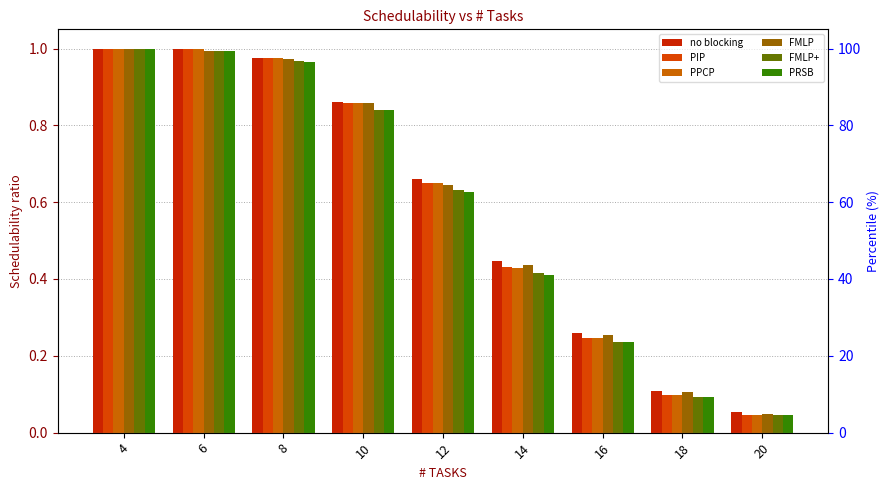

Is the value of FMLP at 8 greater than the value of no blocking at 4?

No